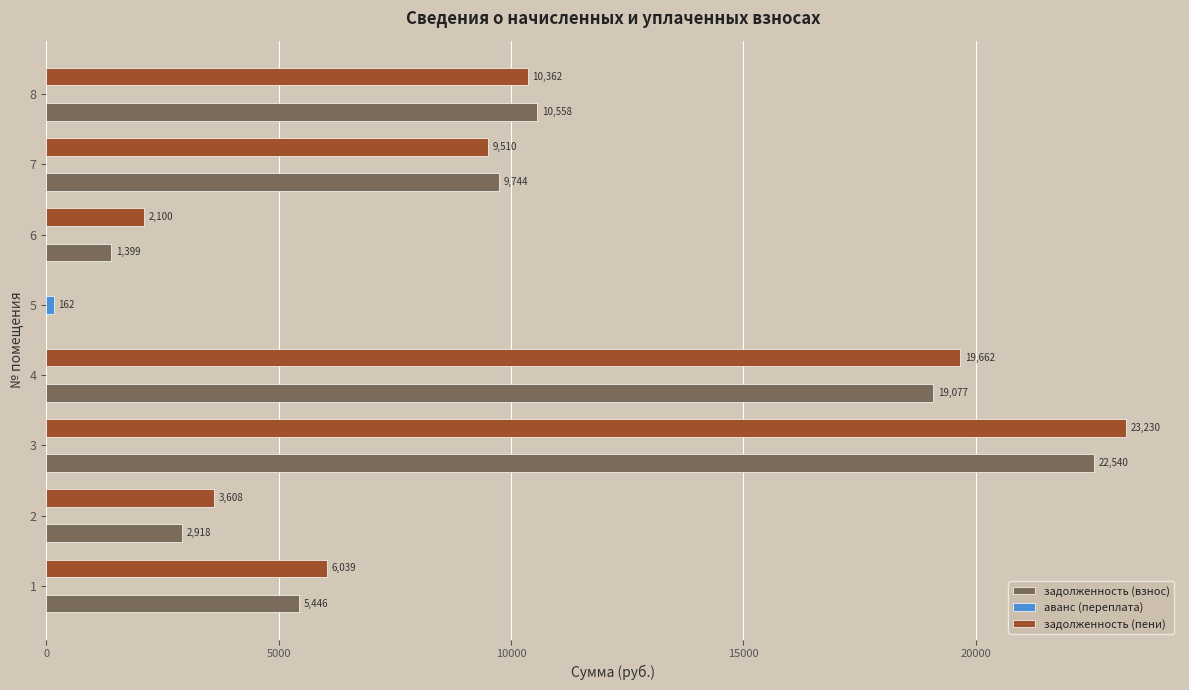

At which label is задолженность (взнос) closest to 11270?

8